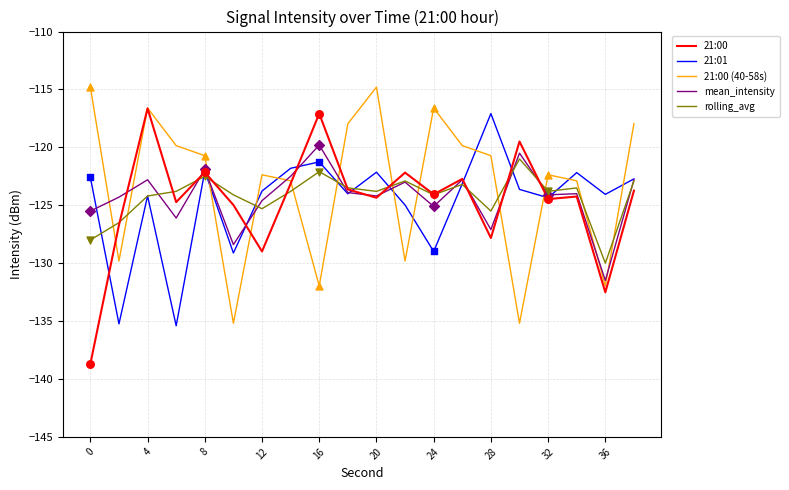

What is the smallest value displayed?

-138.7